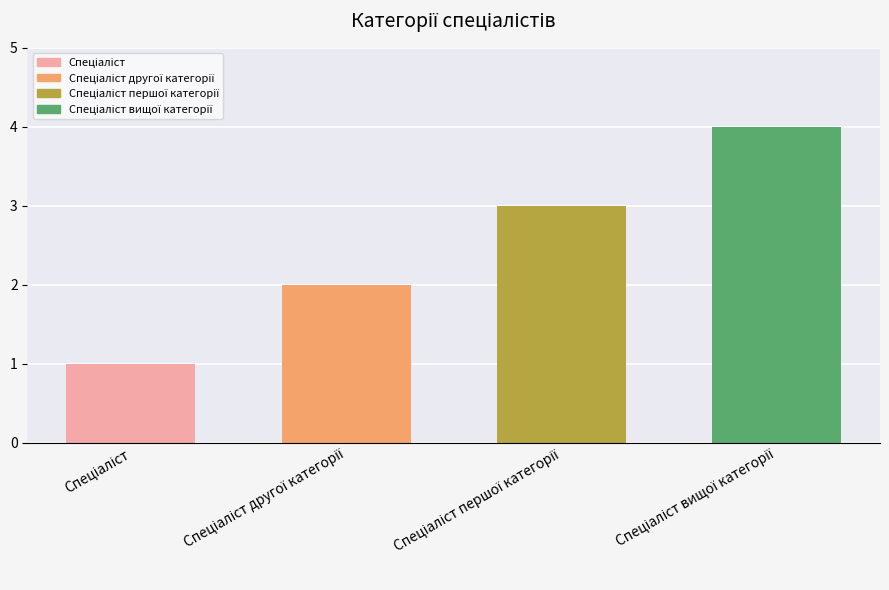

What is the value of the 2nd bar from the left?

2